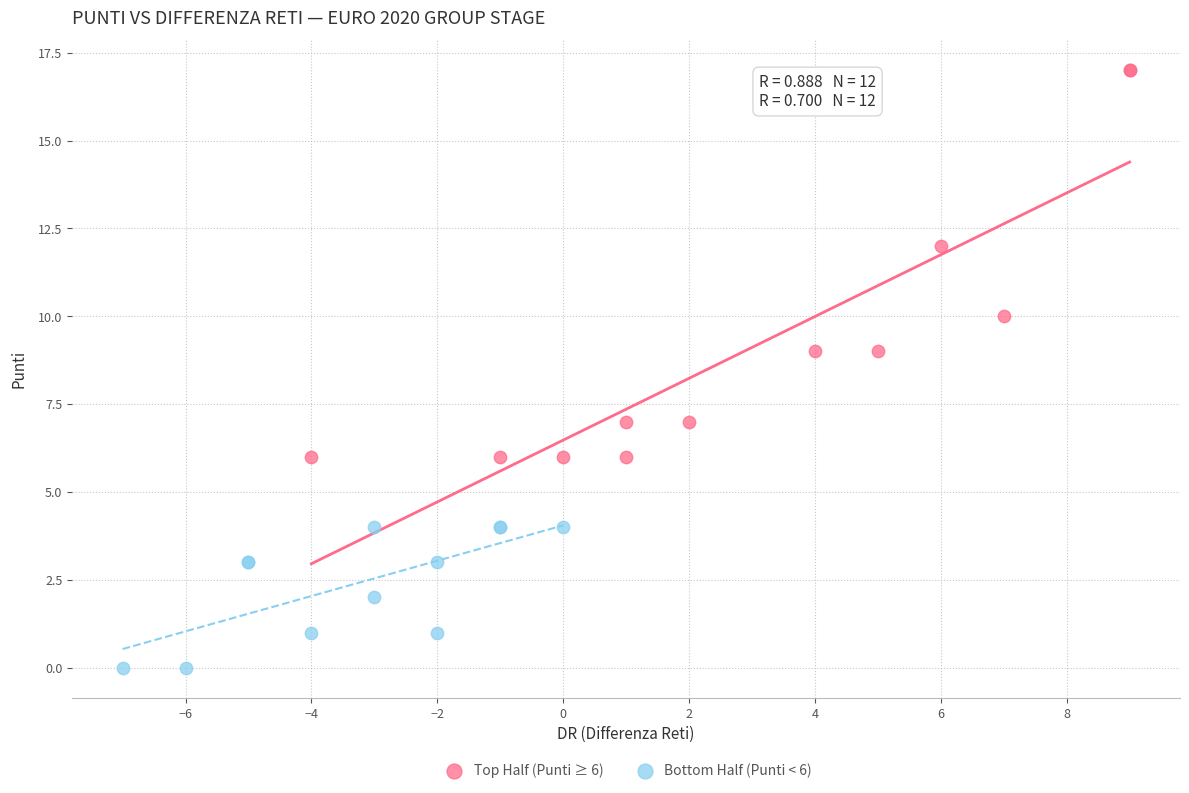

Which series has the largest Y range (max minus min)?

Top Half (Punti ≥ 6)